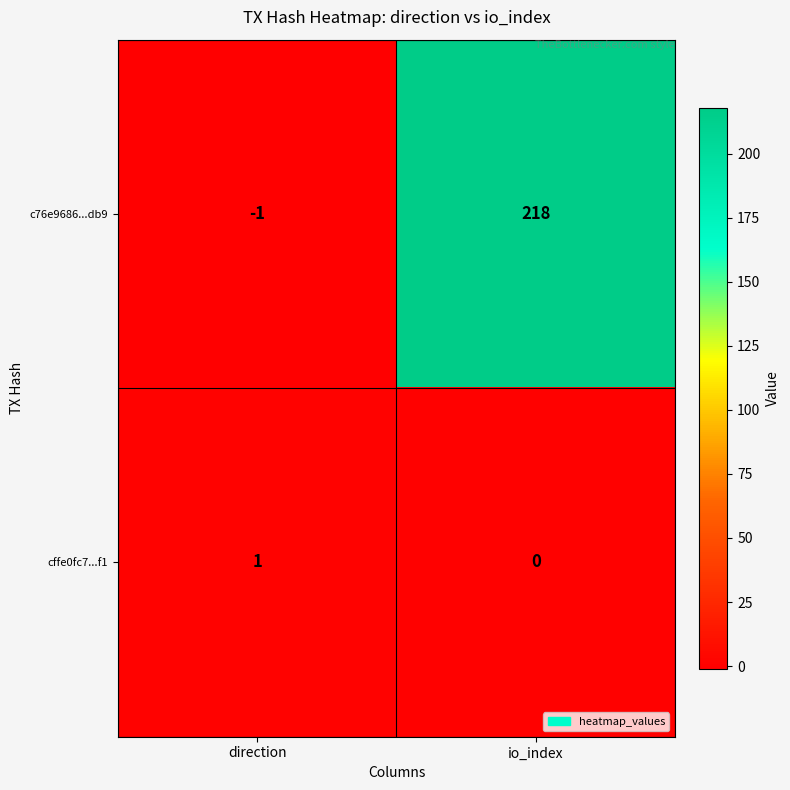

Count the number of categories in the chart.

2